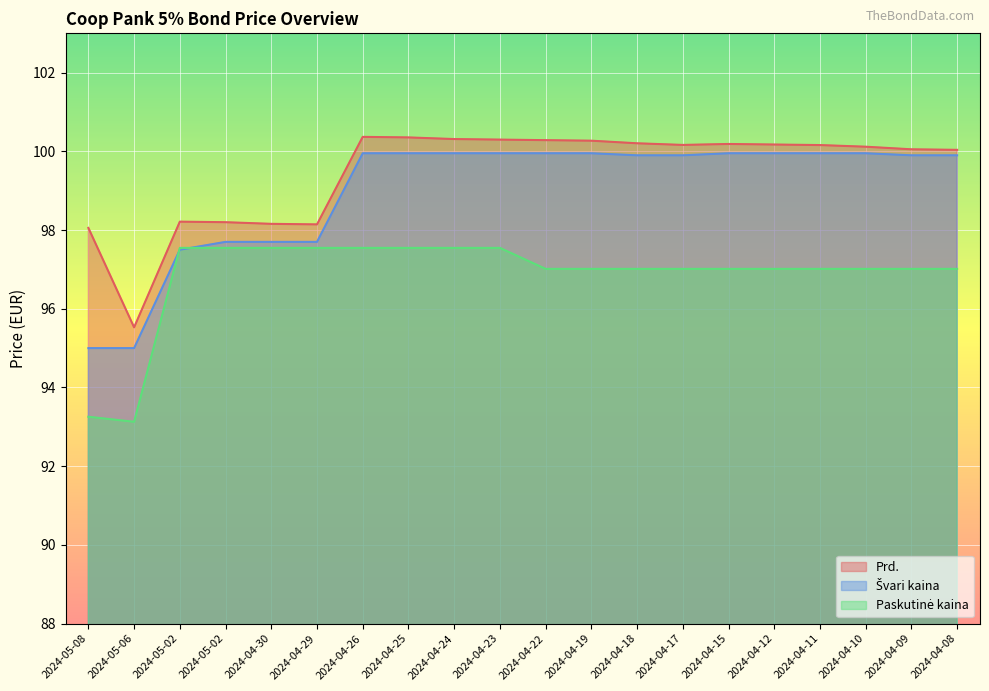

At which label is Prd. closest to 97?

2024-05-08